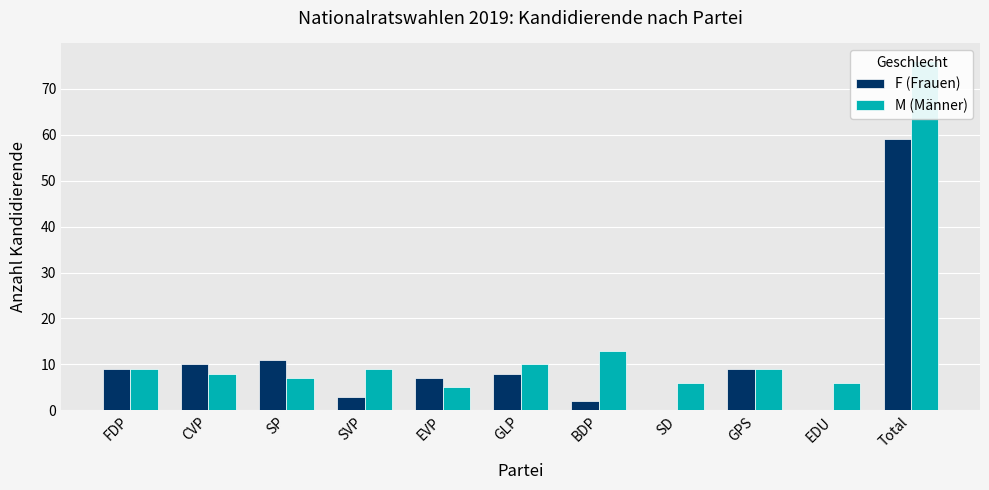

What is the difference between the second highest and minimum values in the F (Frauen) series?

11